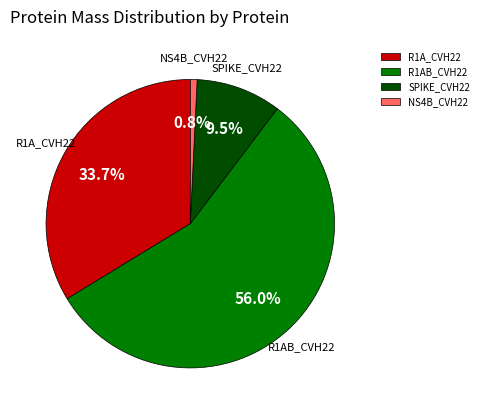

How much of the chart is everything except R1AB_CVH22?

44.0%